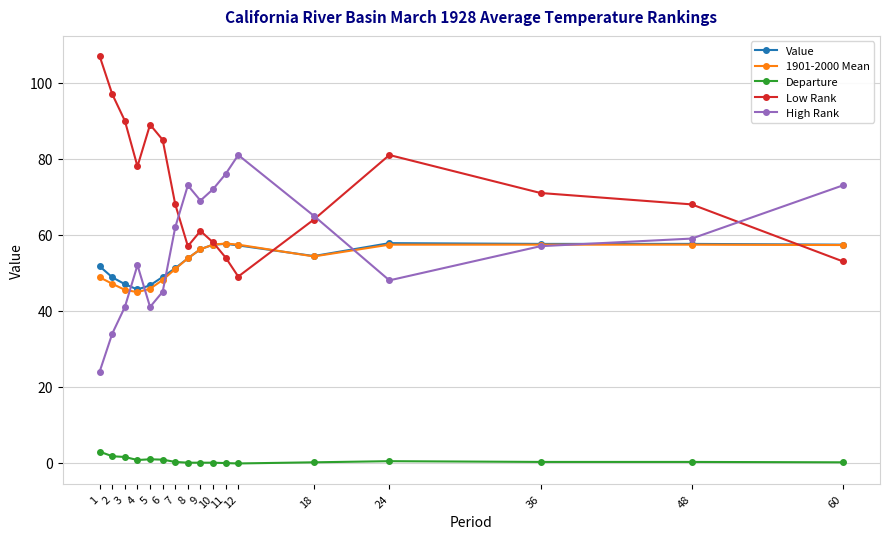

Which series has the largest total across all categories?

Low Rank